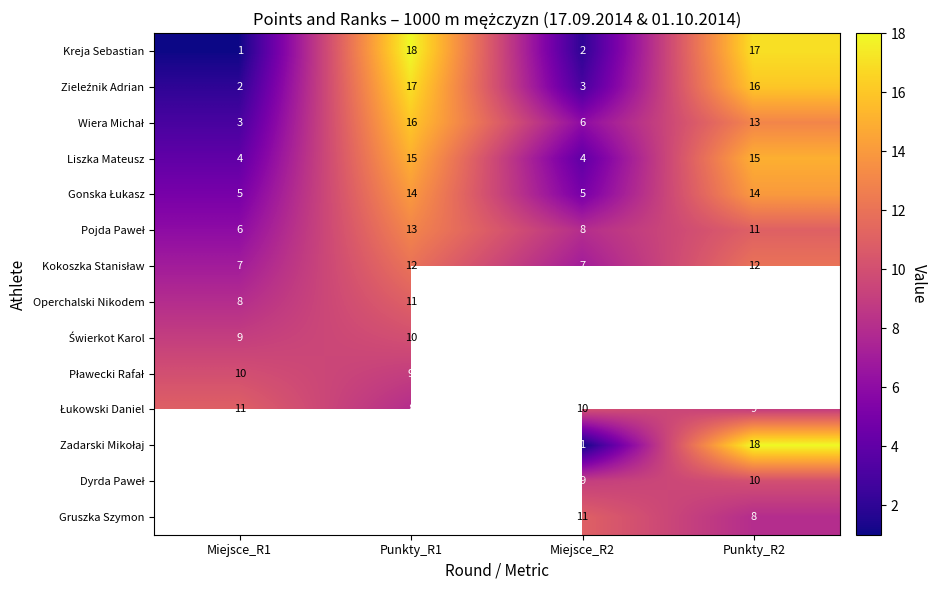

The value of Liszka Mateusz at Punkty_R1 is 10. True or false?

False